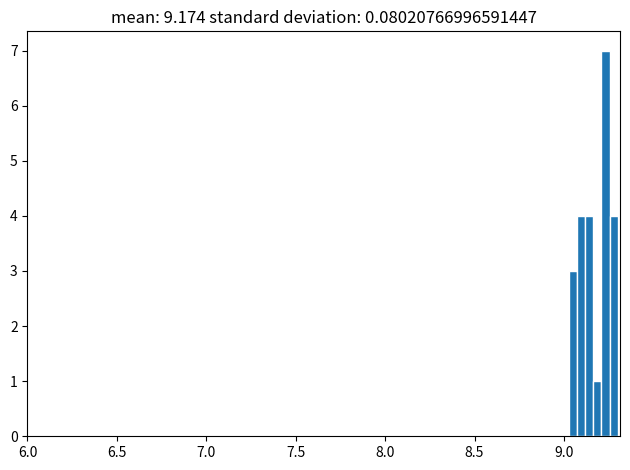

Read against the x-axis, roughly where is the centre of the tallest bar?

9.25